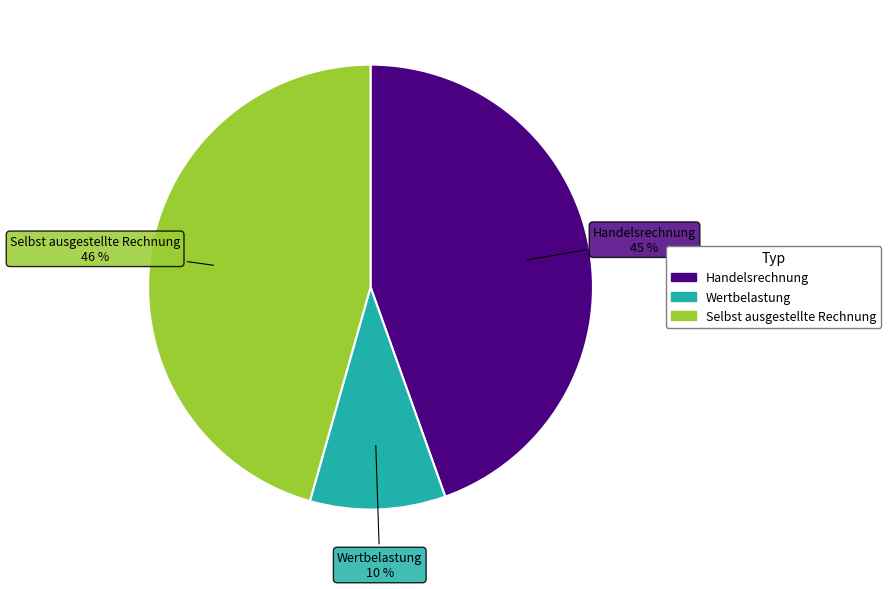

How many segments does this pie chart have?

3